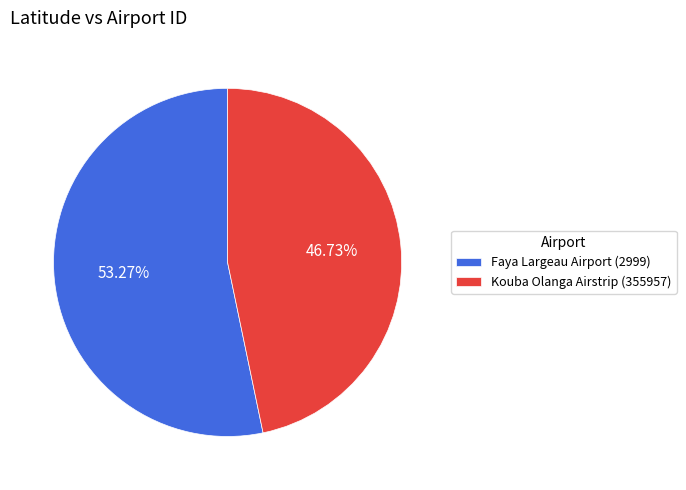

How many slices are in this pie chart?

2